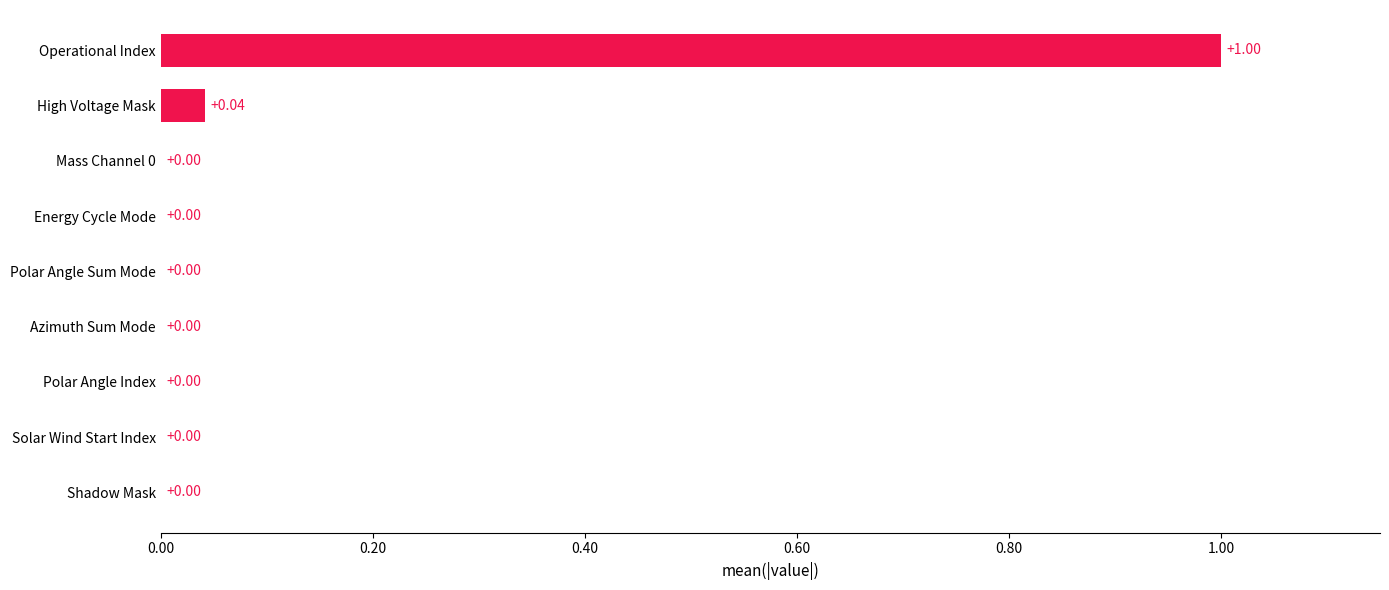

At which category does the chart reach its peak across all series?

Operational Index